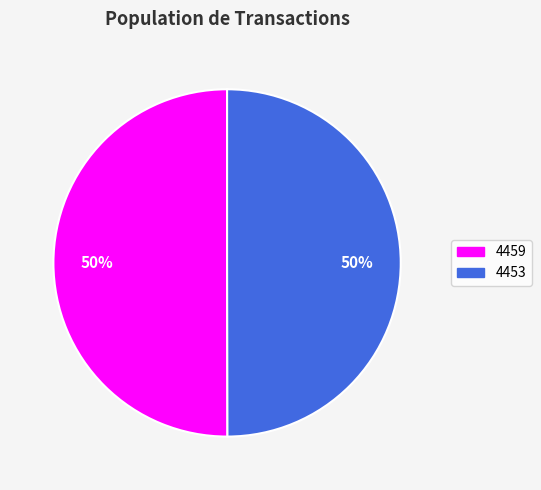

How many segments does this pie chart have?

2